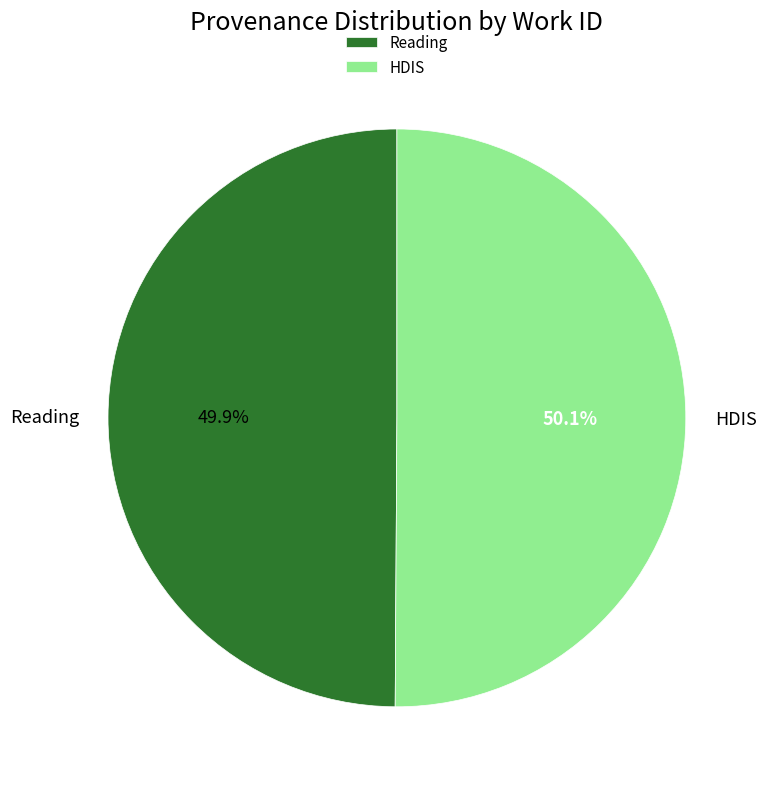

To the nearest percent, what is the average slice percentage?

50%